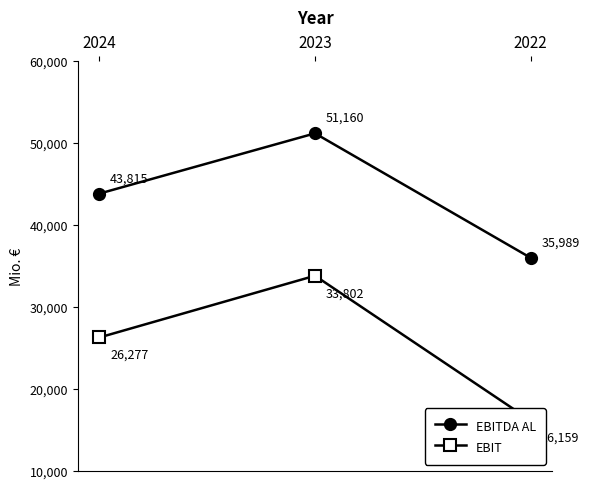

List the series in order of their overall mean, highest first.

EBITDA AL, EBIT